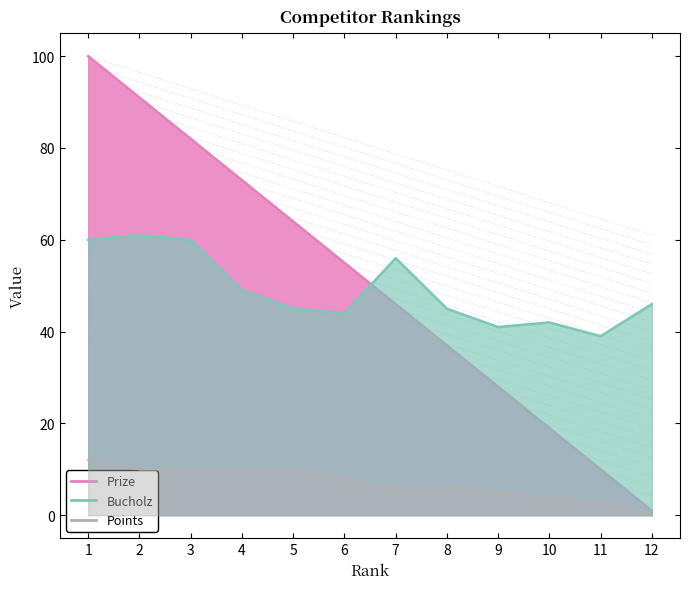

What is the difference between the Points values at 8 and 11?

3.0